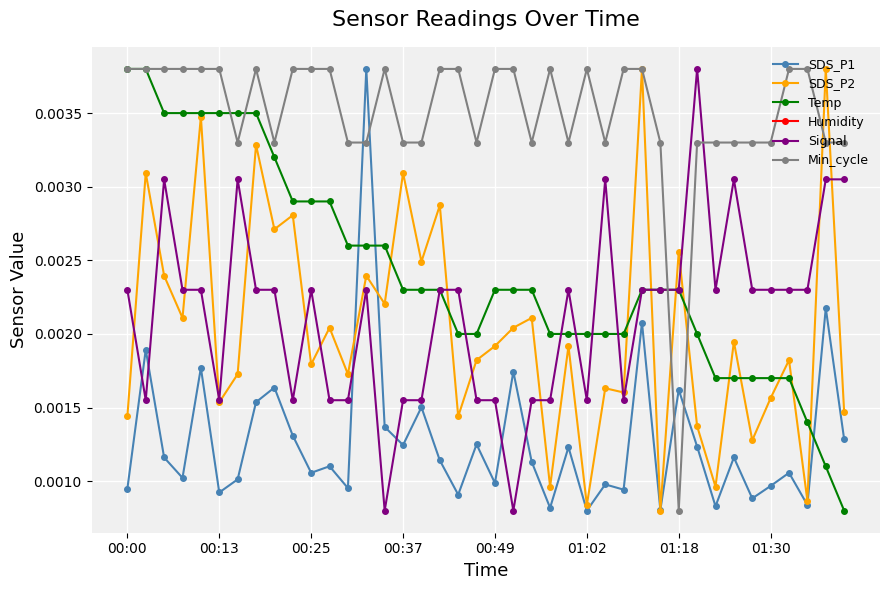

How many lines are shown in the chart?

6